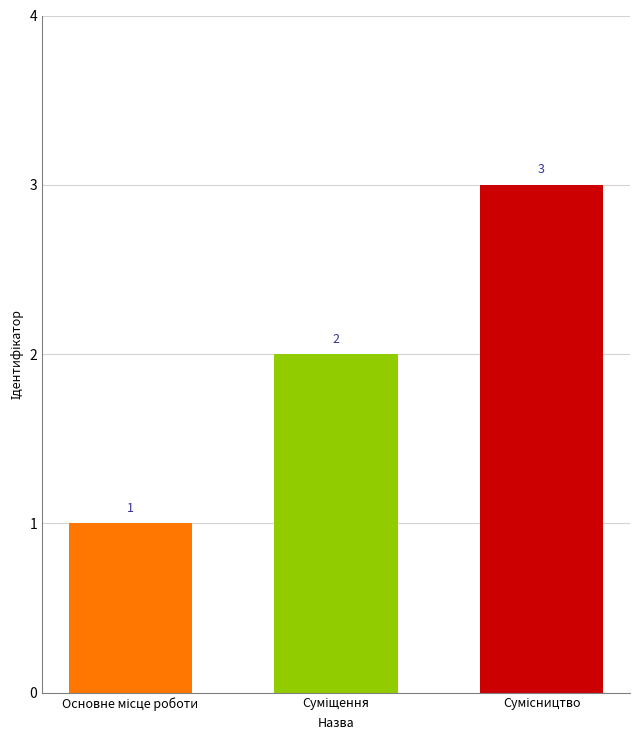

What is the maximum value shown in the chart?

3